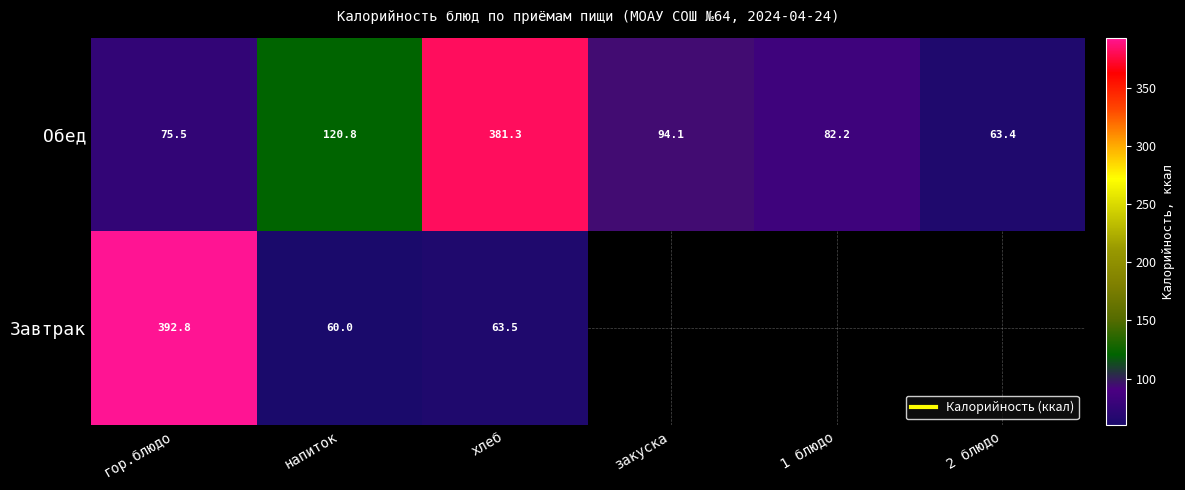

What is the average value of the Обед series?

136.2